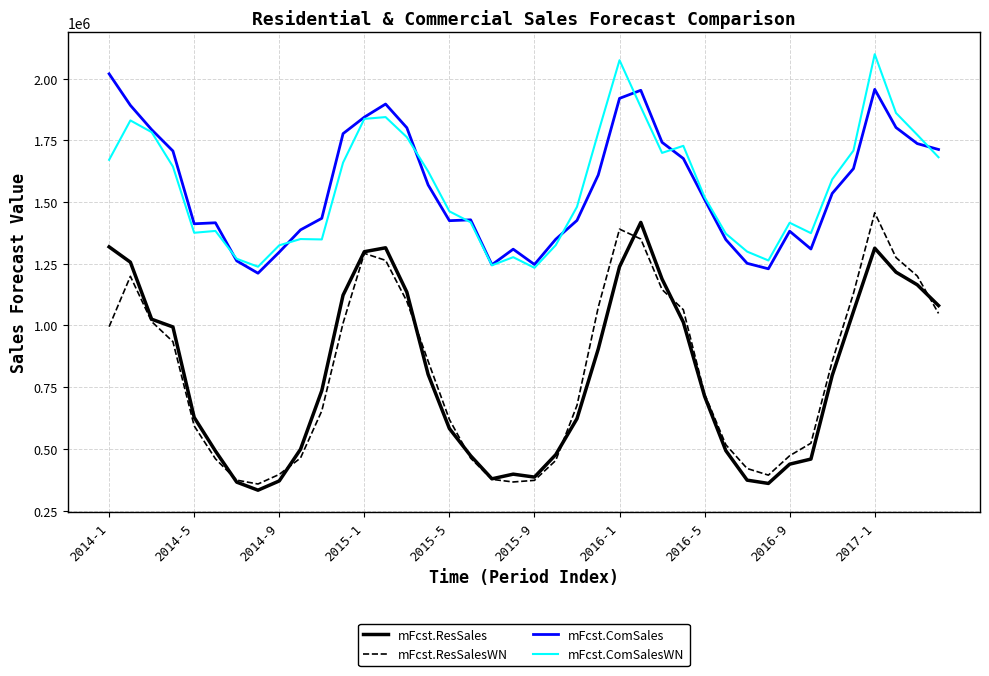

What is the highest value of the mFcst.ResSalesWN series?

1456505.2